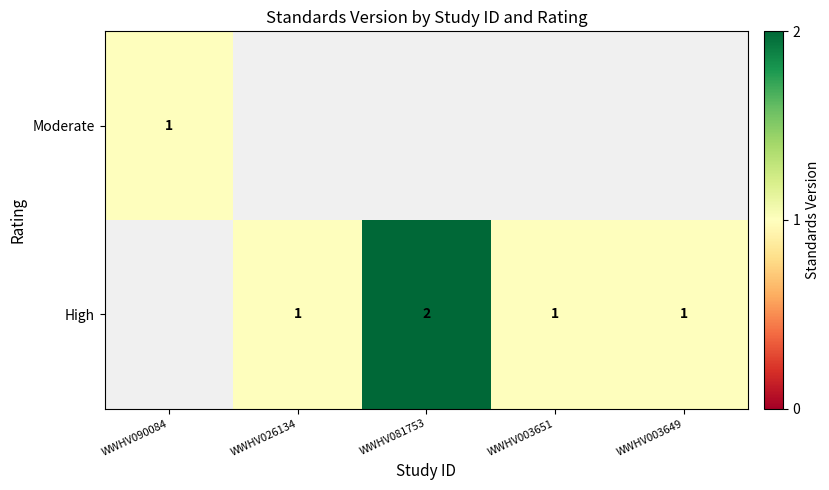

Is it true that Moderate equals 1 at WWHV090084?

True